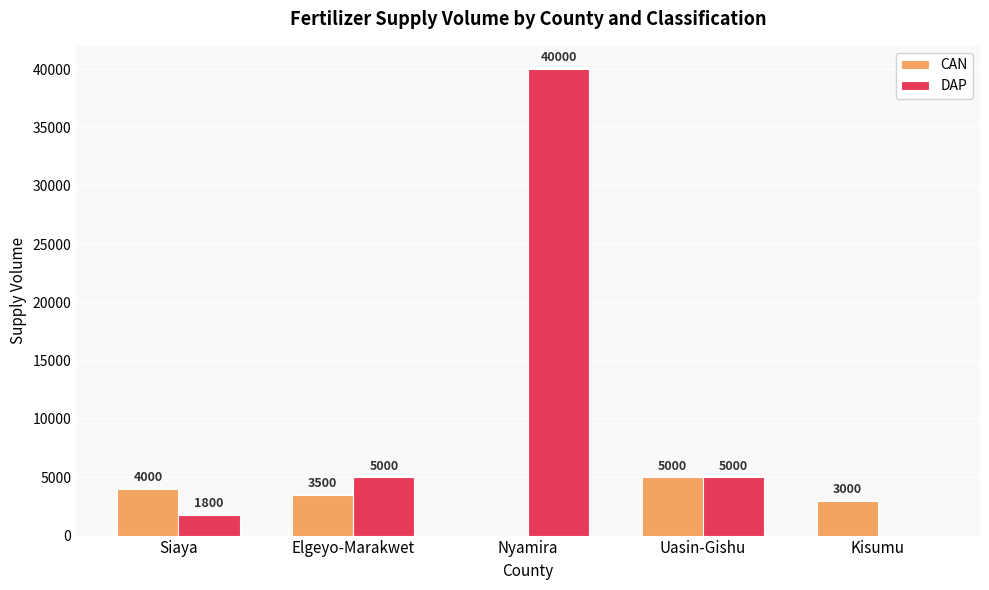

Which series changed the most between Elgeyo-Marakwet and Nyamira?

DAP